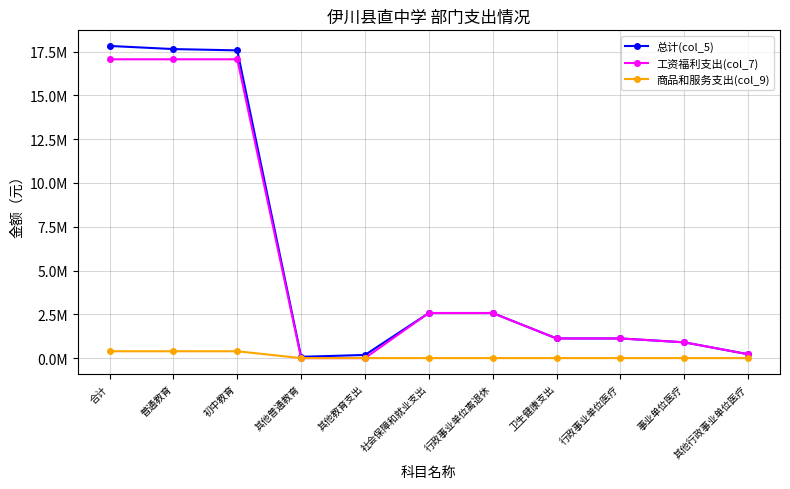

At which category does 总计(col_5) reach its first local valley?

其他普通教育